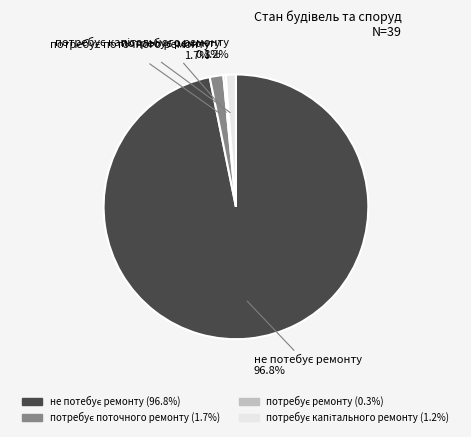

To the nearest percent, what is the difference between the largest and smallest slice percentages?

97%